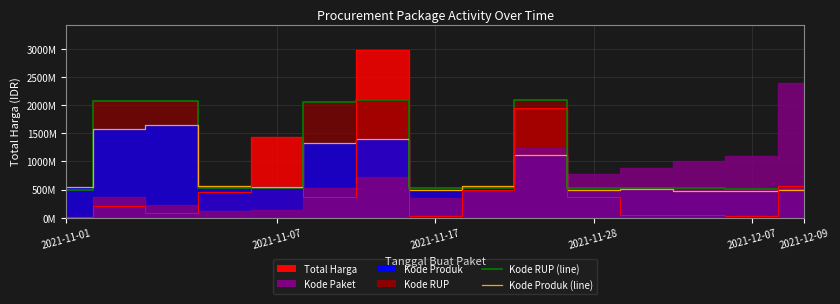

How many times do Kode RUP (line) and Kode Produk (line) cross each other?

5